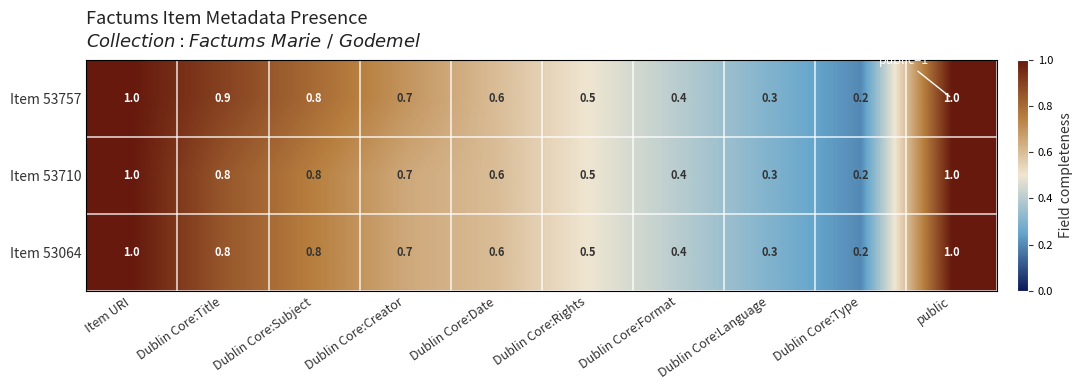

Which series has the largest total across all categories?

Item 53757